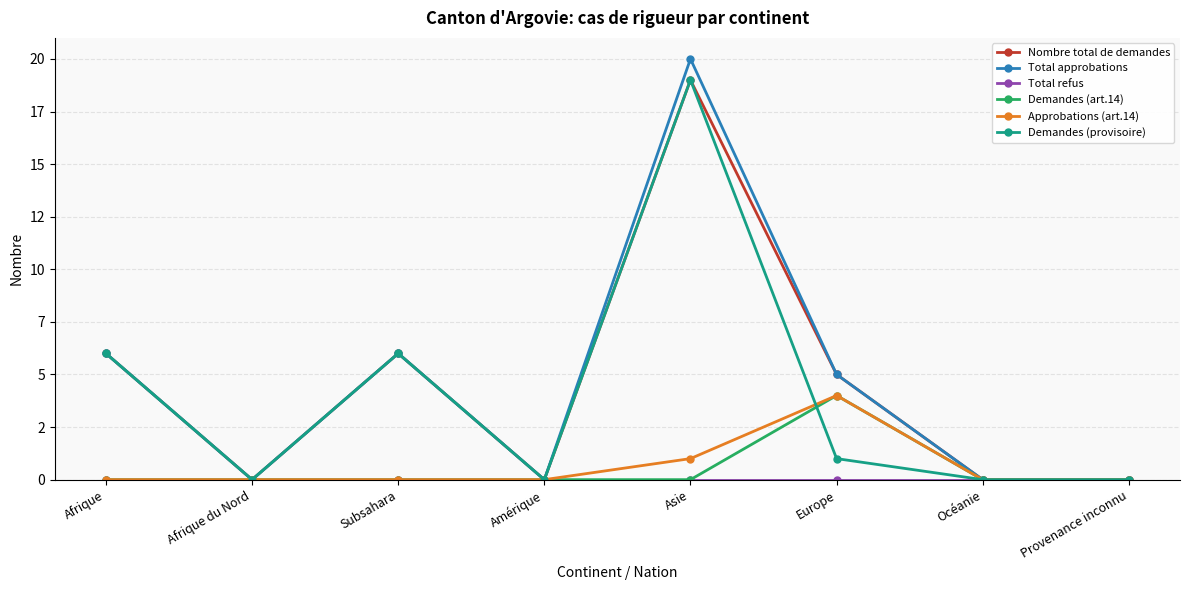

The Demandes (provisoire) series shows 0 at Afrique du Nord. True or false?

True